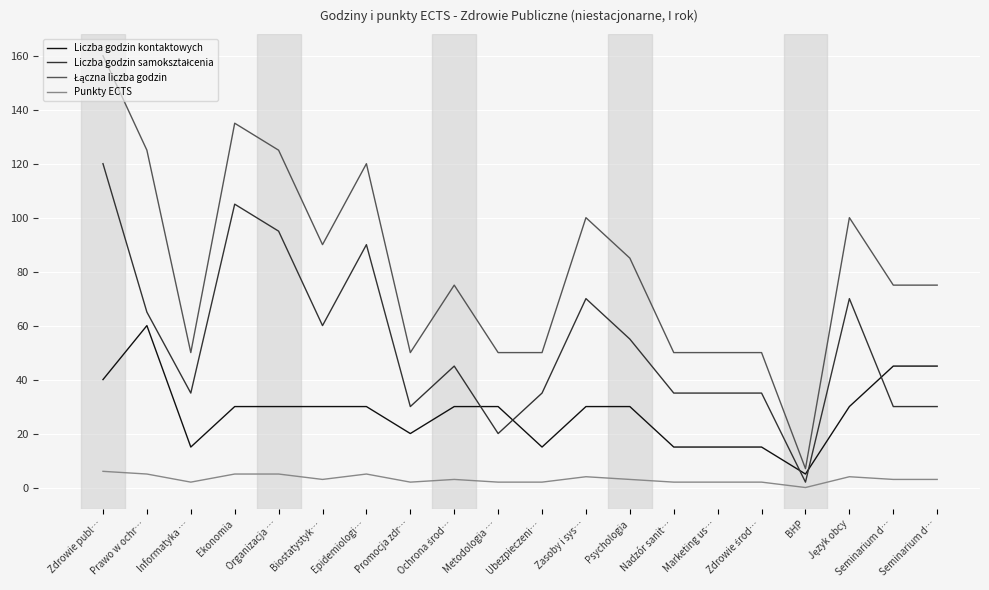

Is this an area chart (filled region under the line)?

No